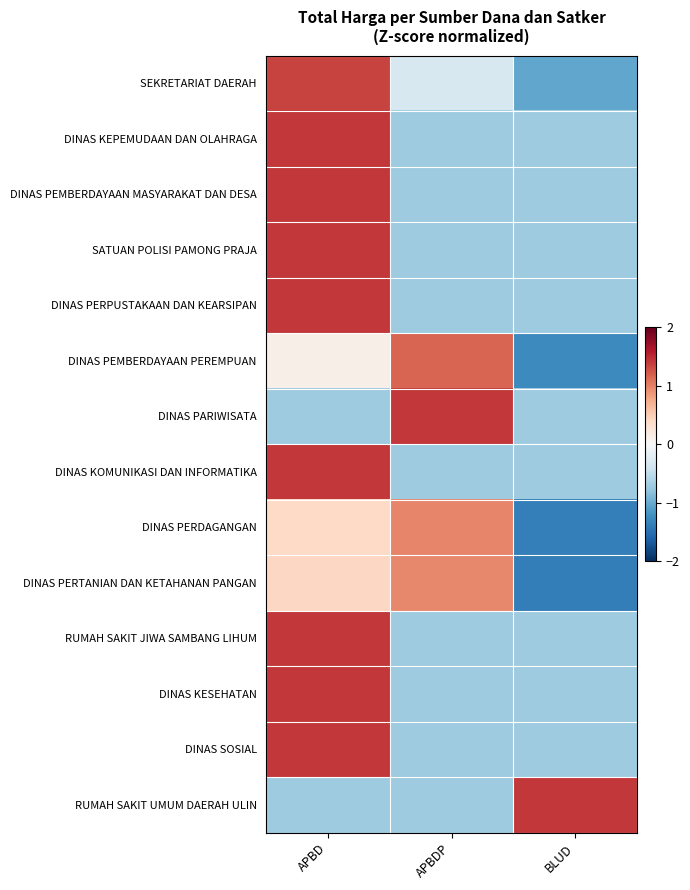

What is the spread (max minus min) of values at APBD?

2.1